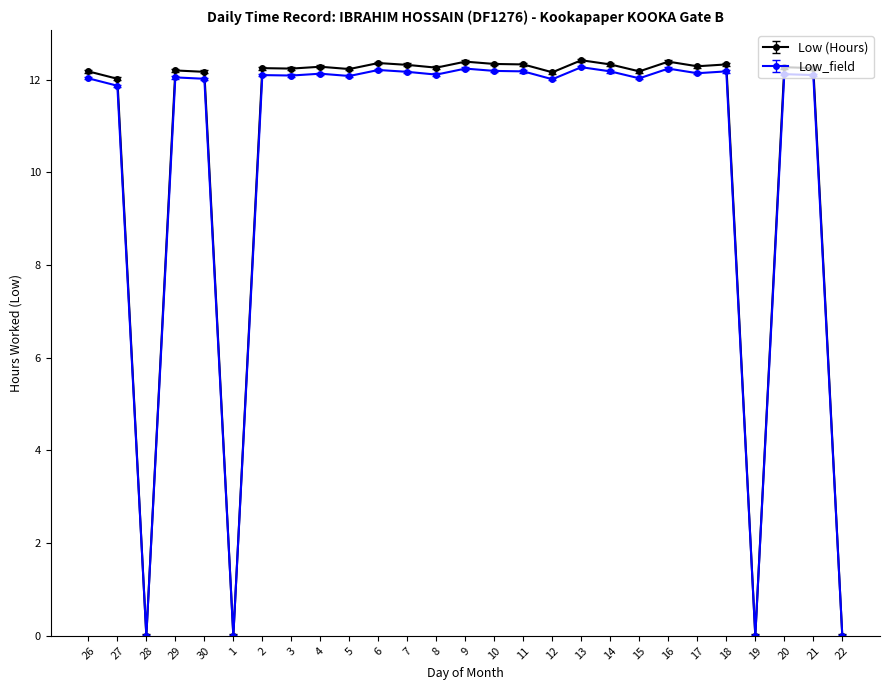

Which series has the largest range (max minus min)?

Low (Hours)